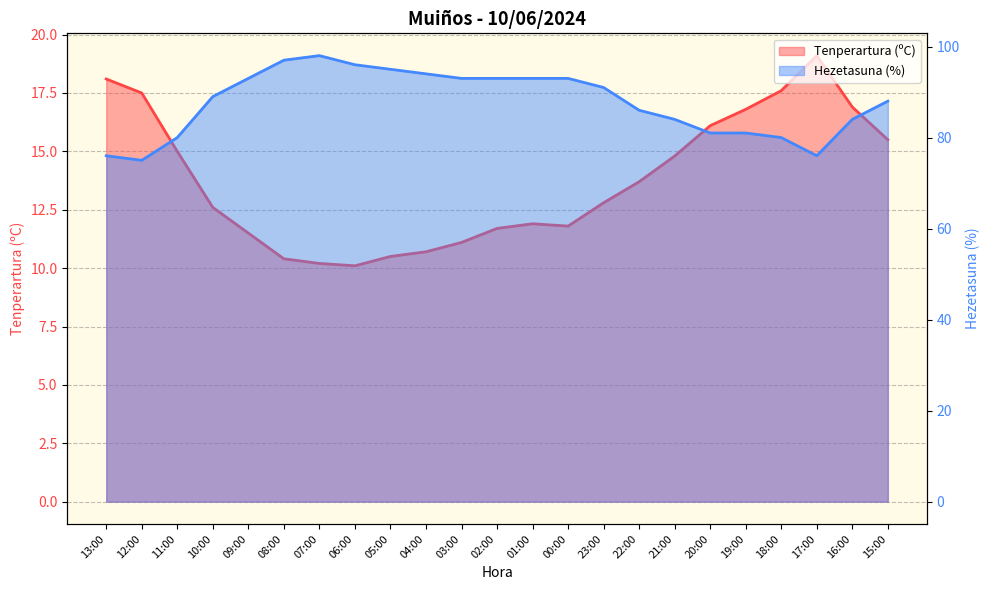

Does the chart display data point markers on the line(s)?

No